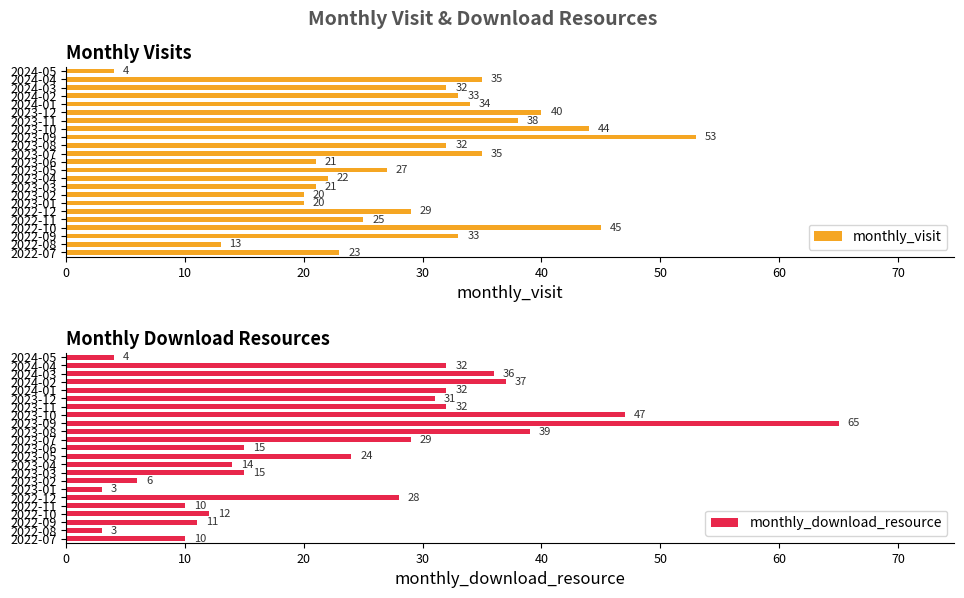

List the series in order of their overall mean, highest first.

monthly_visit, monthly_download_resource